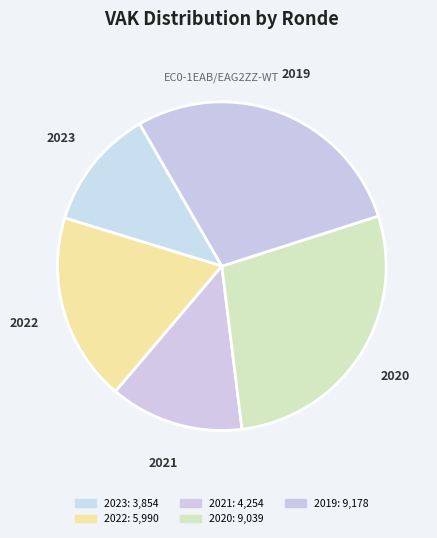

The 2022 slice represents 19% of the pie. True or false?

True